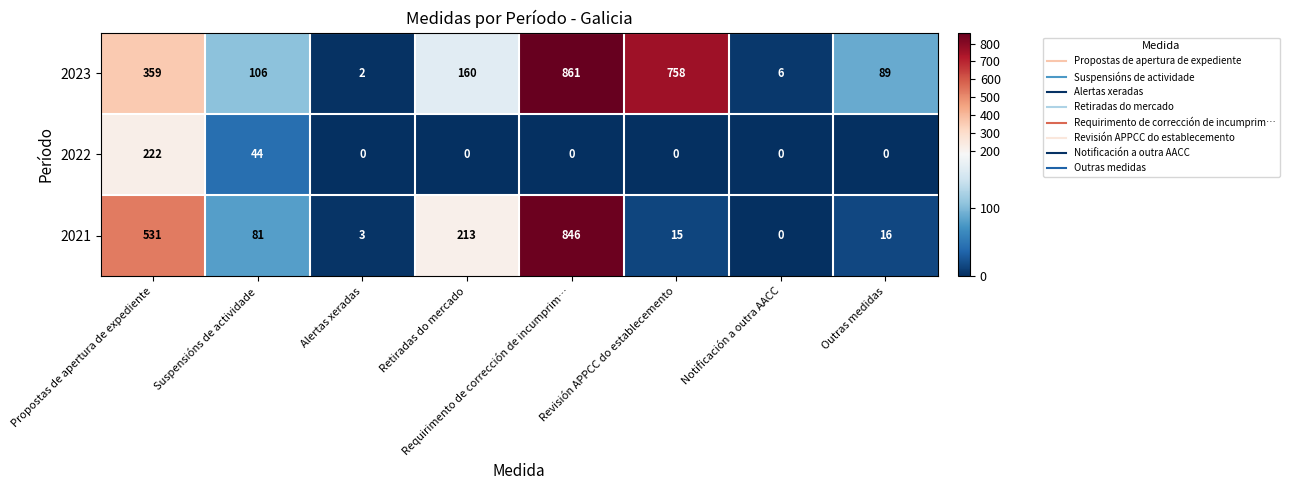

What is the greatest value displayed?

861